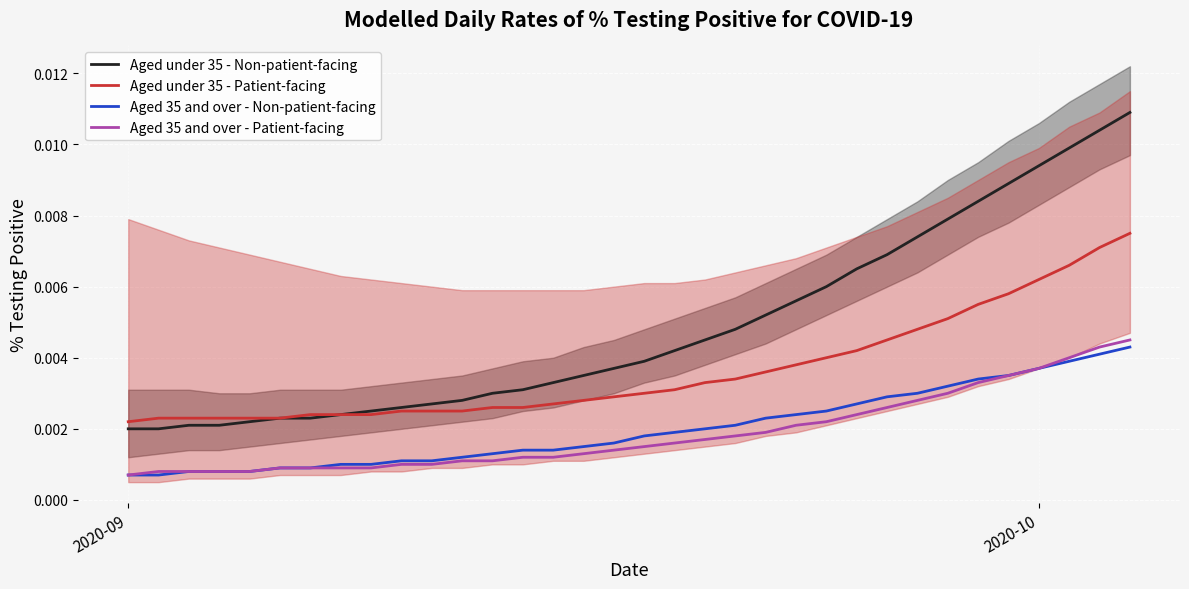

True or false: Aged under 35 - Non-patient-facing and Aged 35 and over - Patient-facing intersect in this chart.

False